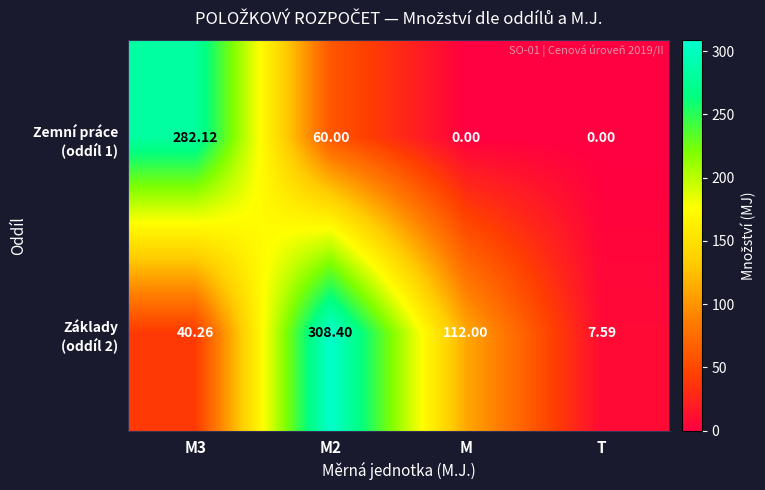

How many data points does each series have?

4